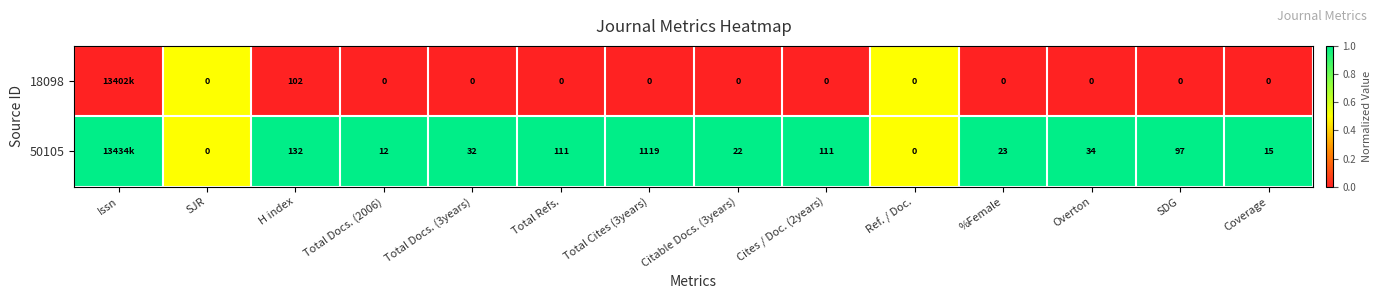

Between Total Docs. (3years) and %Female, which series saw the biggest shift?

50105